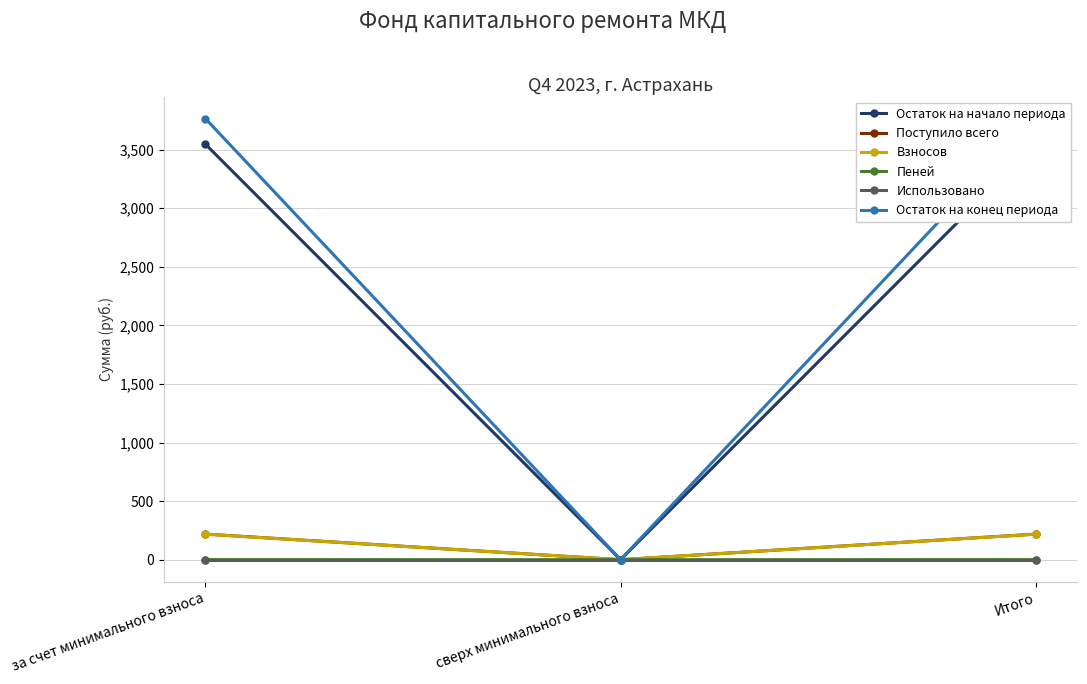

At which label does Остаток на начало периода first exceed 3546?

за счет минимального взноса